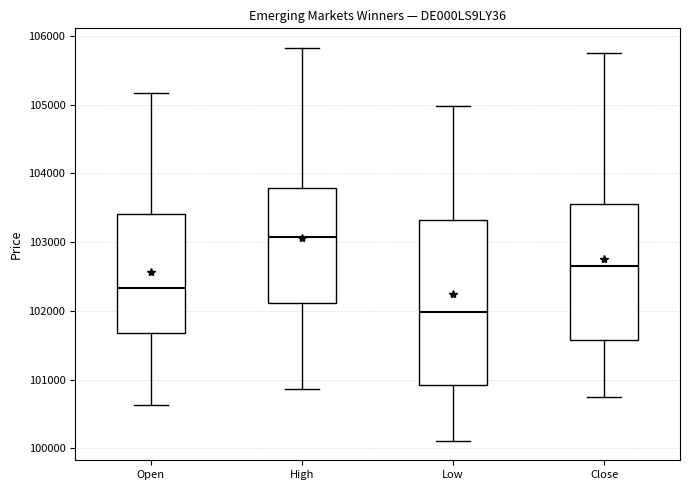

Comparing the boxes themselves (not the whiskers), which one is the tallest?

Low